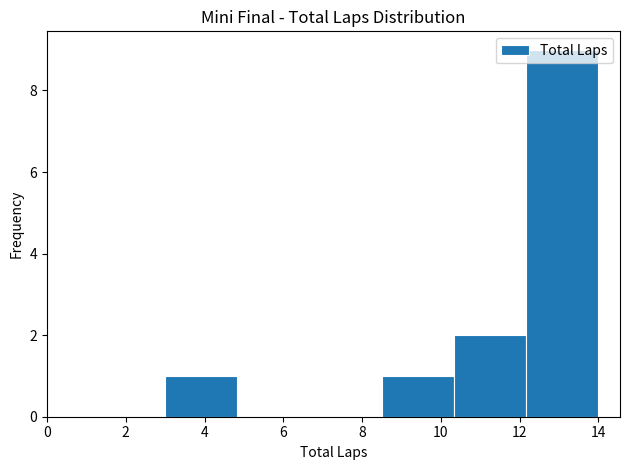

Reading left to right, list every bar in this chart as the range it spans on the x-axis followed by its height. Neither the bar edges nor the heights are printed on the chart, so give them approximately, as read against the axes.

3.0 to 4.8: 1
4.8 to 6.6: 0
6.6 to 8.6: 0
8.6 to 10.4: 1
10.4 to 12.2: 2
12.2 to 14.0: 9